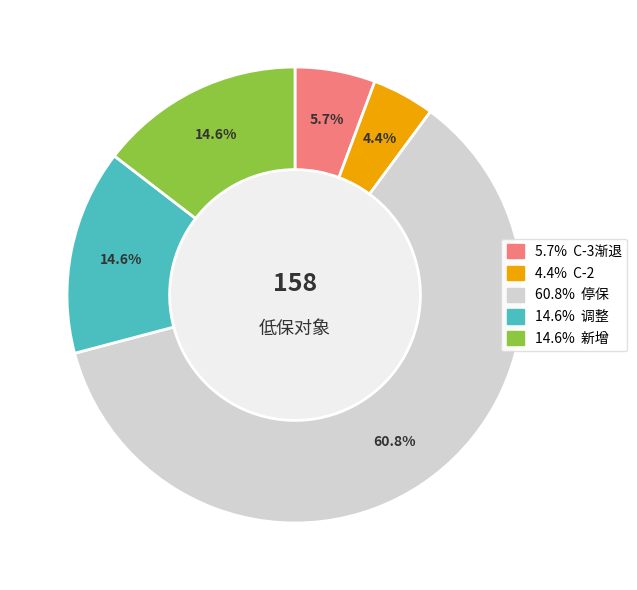

Is there a majority slice in this chart?

Yes